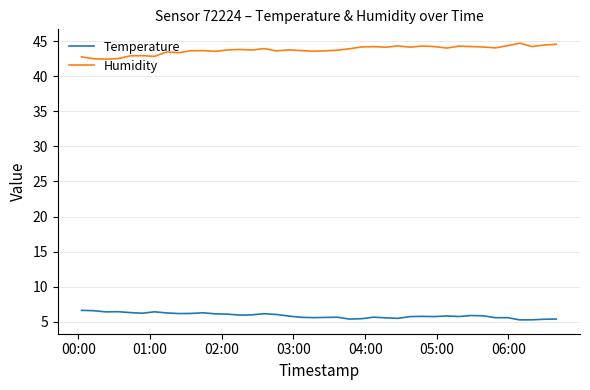

What is the highest value of the Temperature series?

6.6